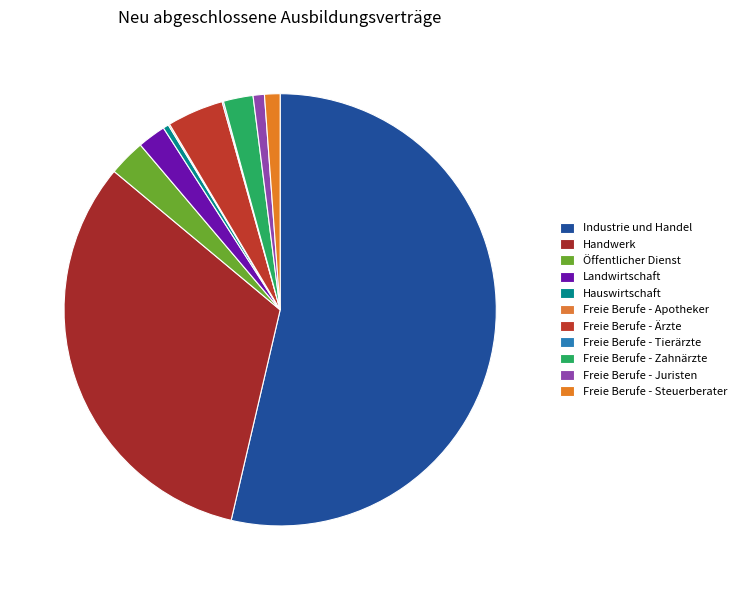

How much of the chart is everything except Hauswirtschaft?

99.6%